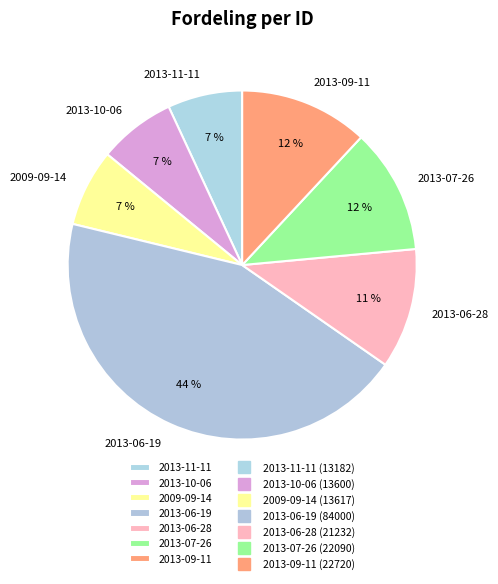

Does any single category account for the majority?

No